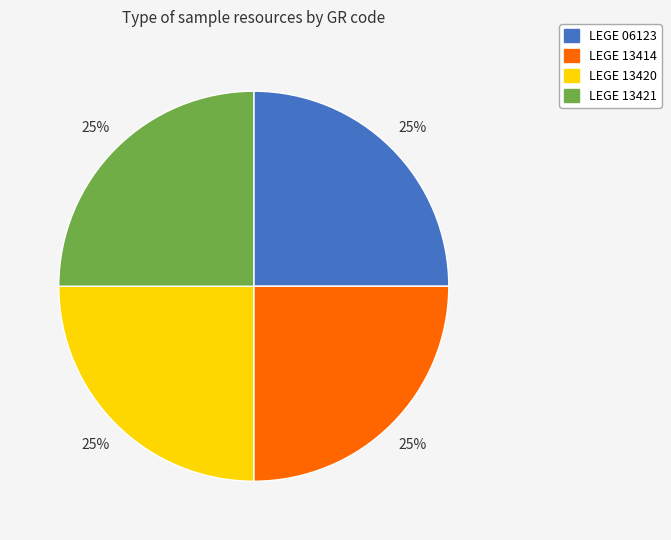

The LEGE 13420 slice represents 17% of the pie. True or false?

False